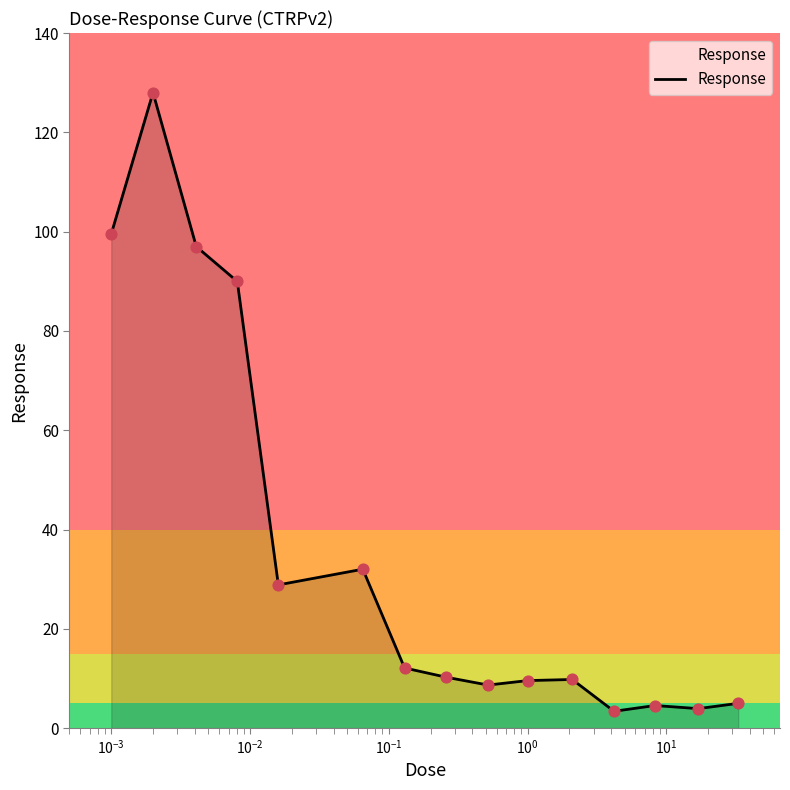

What is the maximum value shown in the chart?

128.0